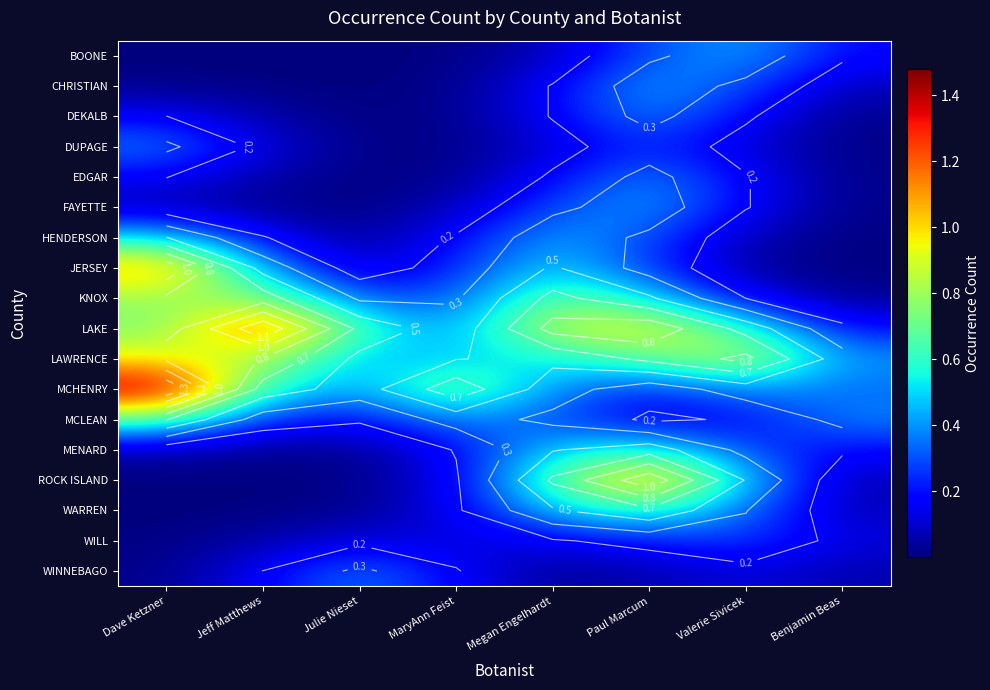

Rank the series at Paul Marcum from highest to lowest value.

ROCK ISLAND, LAKE, LAWRENCE, WARREN, MENARD, KNOX, CHRISTIAN, FAYETTE, DEKALB, EDGAR, BOONE, HENDERSON, JERSEY, DUPAGE, MCHENRY, WILL, MCLEAN, WINNEBAGO